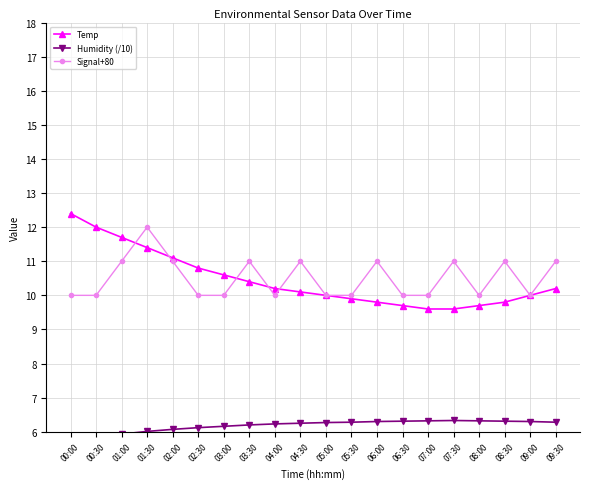

True or false: Humidity (/10) and Signal+80 intersect in this chart.

False